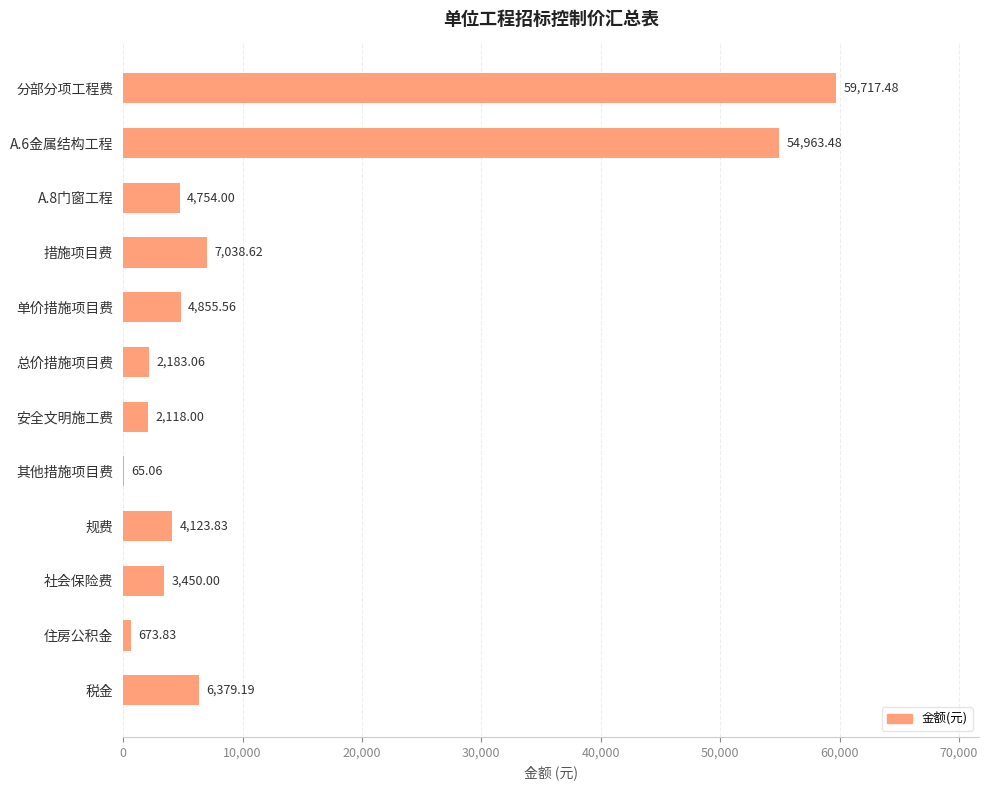

What is the sum of all values?

150322.1